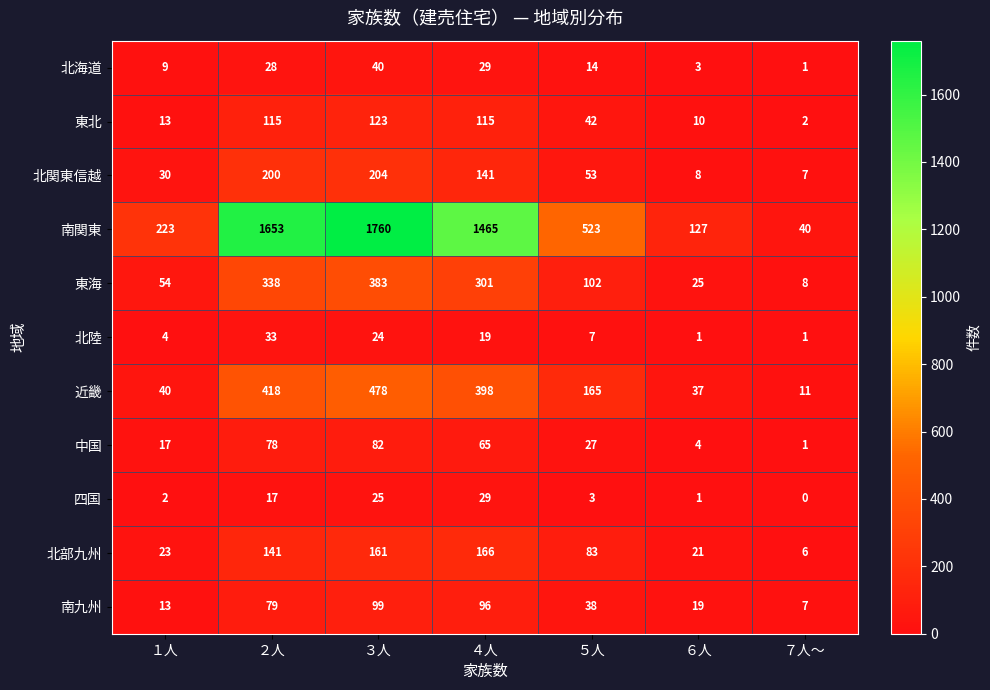

Which category has the highest value across all series?

３人